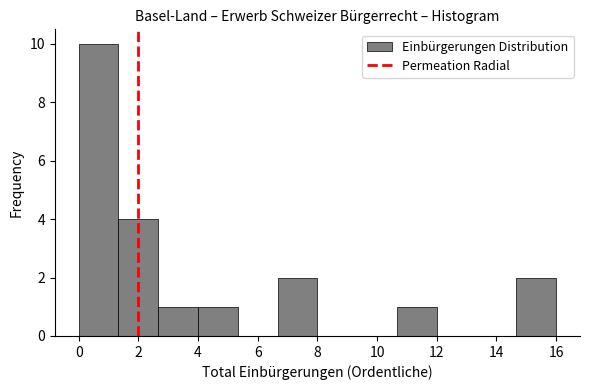

Over which range of the x-axis is the bar tallest?

0.0 to 1.4